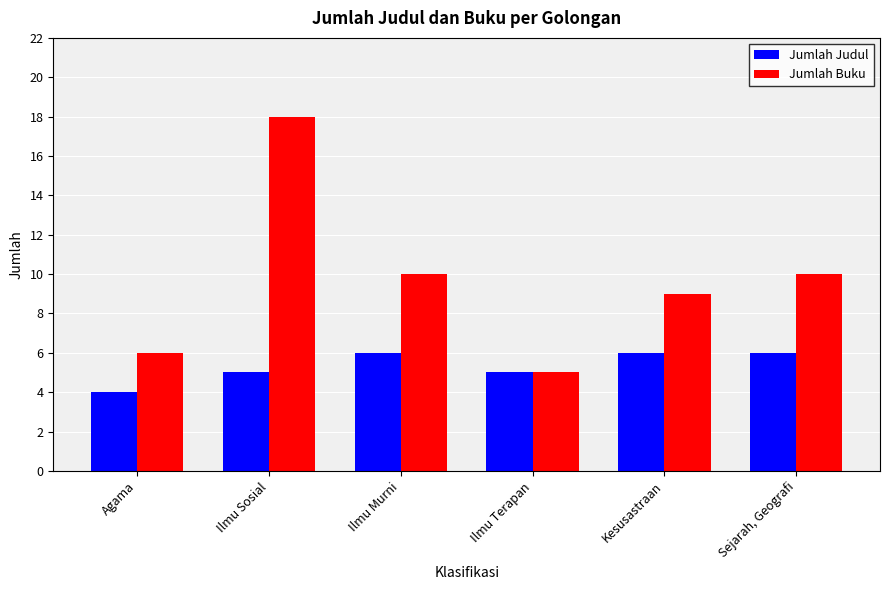

What is the approximate value of Jumlah Judul at Agama?

4